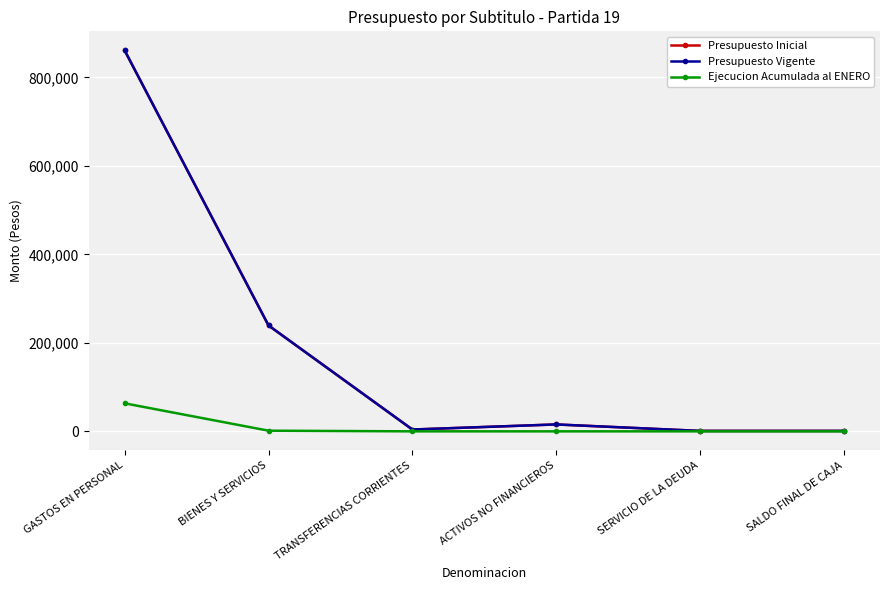

Read the Presupuesto Inicial value at ACTIVOS NO FINANCIEROS, to the nearest 100.

15600